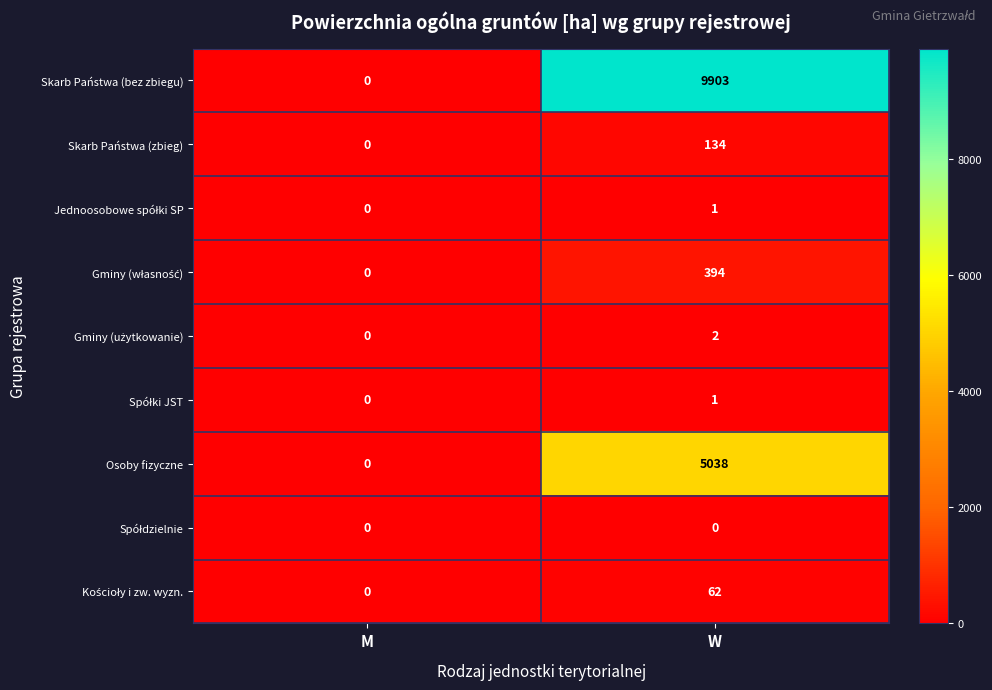

Is it true that Osoby fizyczne equals 5038 at W?

True